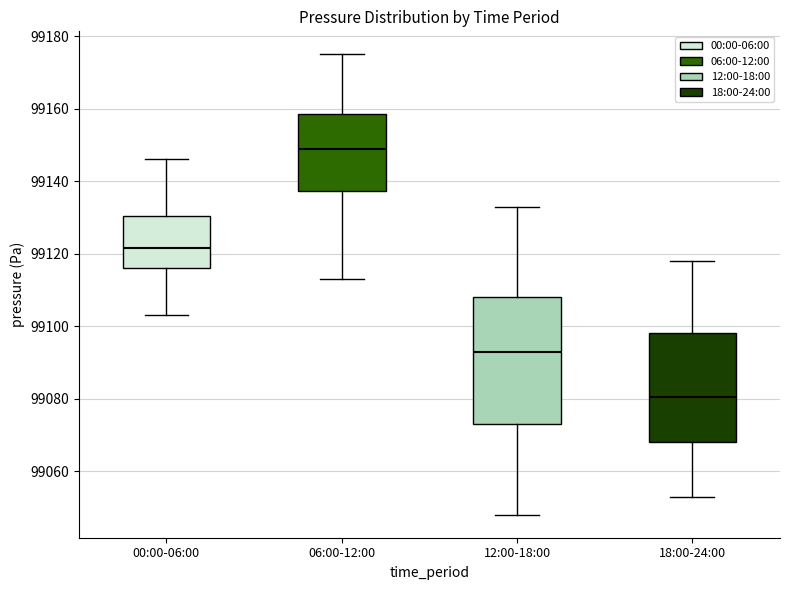

Where does the upper whisker of the box for 18:00-24:00 end on the y-axis? The values are not printed on the chart, so give them approximately, as read against the axis.

99118